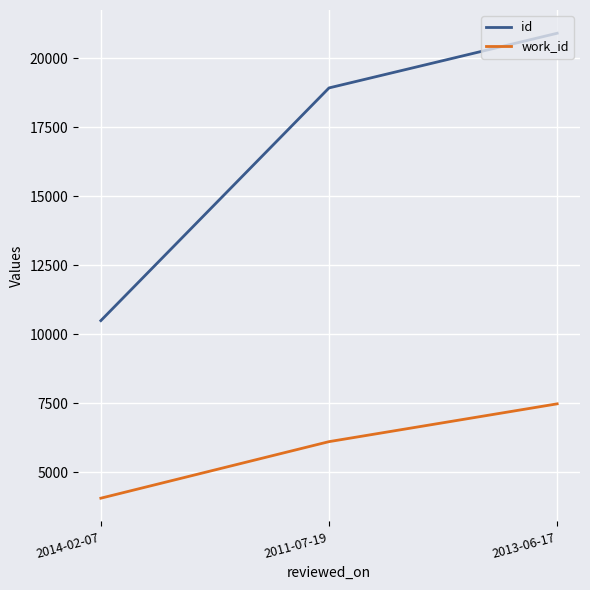

What is the lowest value of the id series?

10491